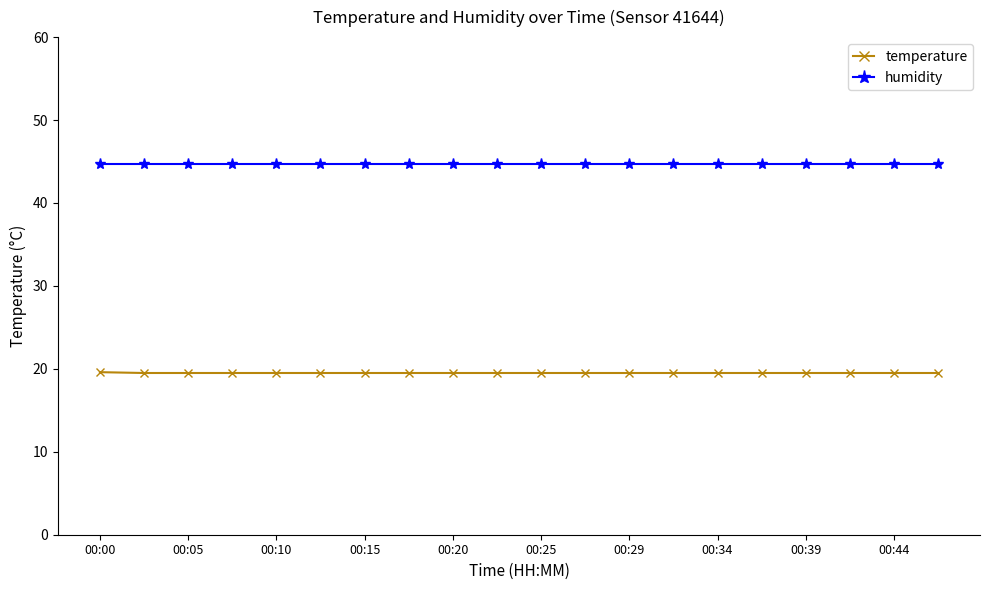

What is the value of the temperature point at the 9th from the left?

19.5